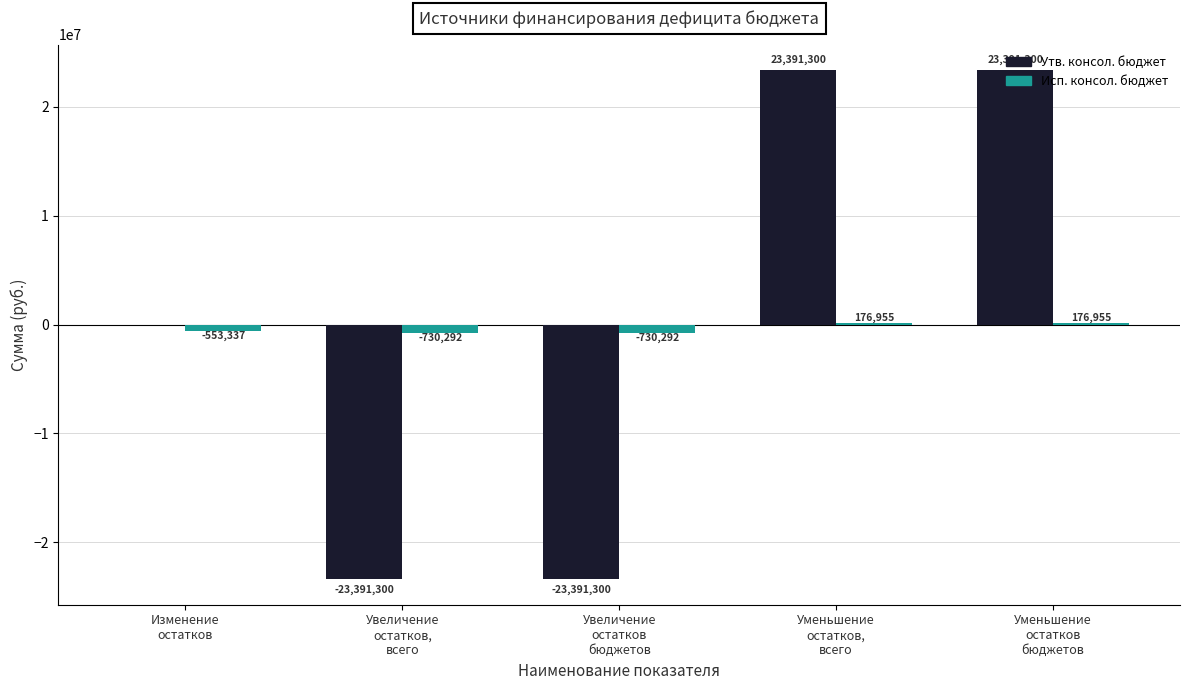

How many categories are shown in the chart?

5